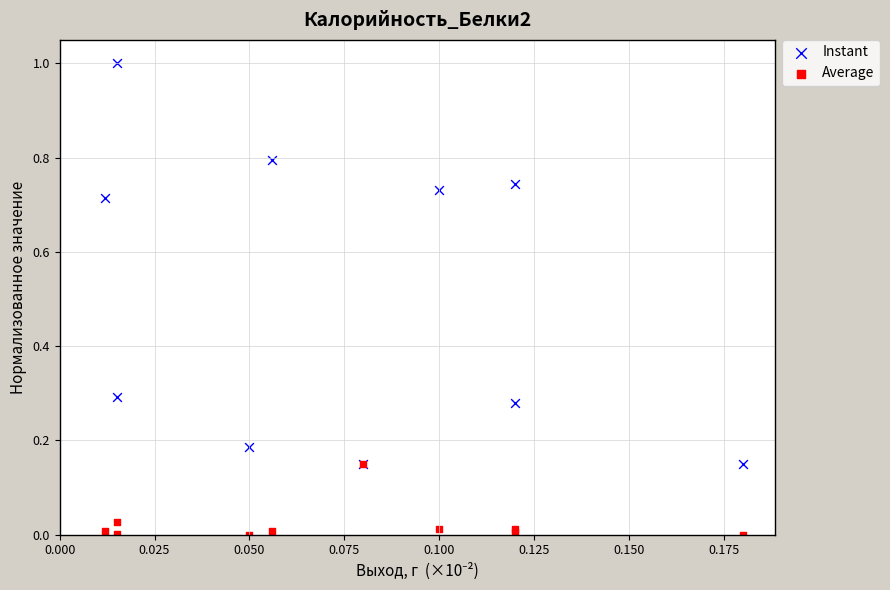

What are all the series names shown in the legend?

Instant, Average